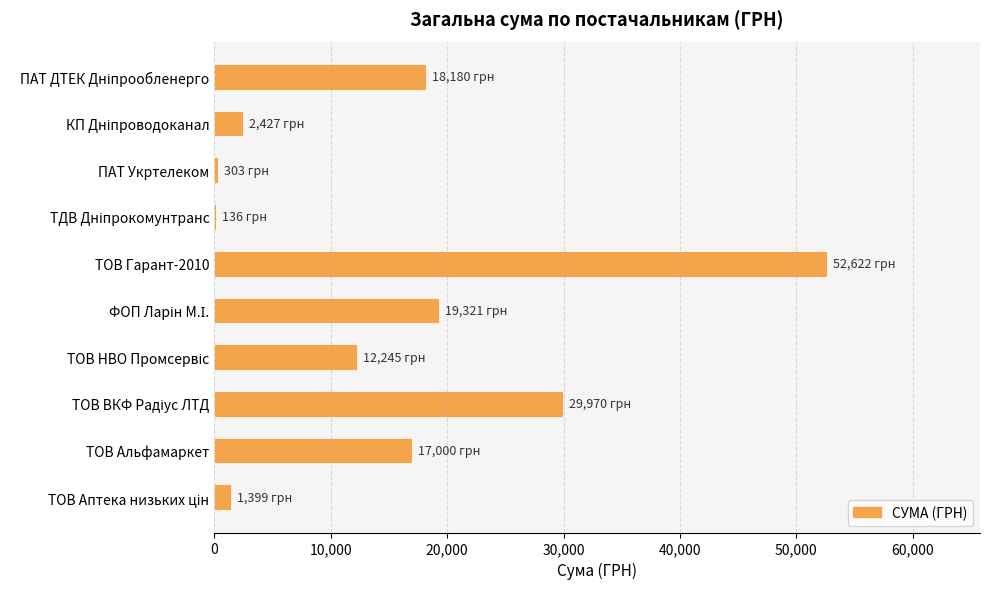

What is the sum of all values?

153603.7